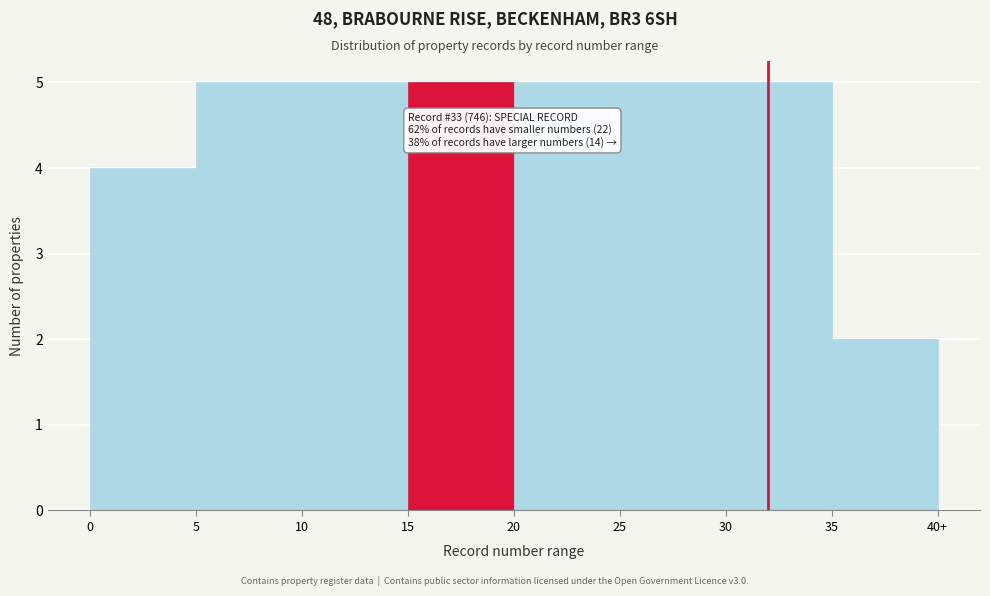

Reading left to right, list all the values displayed in this chart.

0=4	5=5	10=5	15=5	20=5	25=5	30=5	35=2